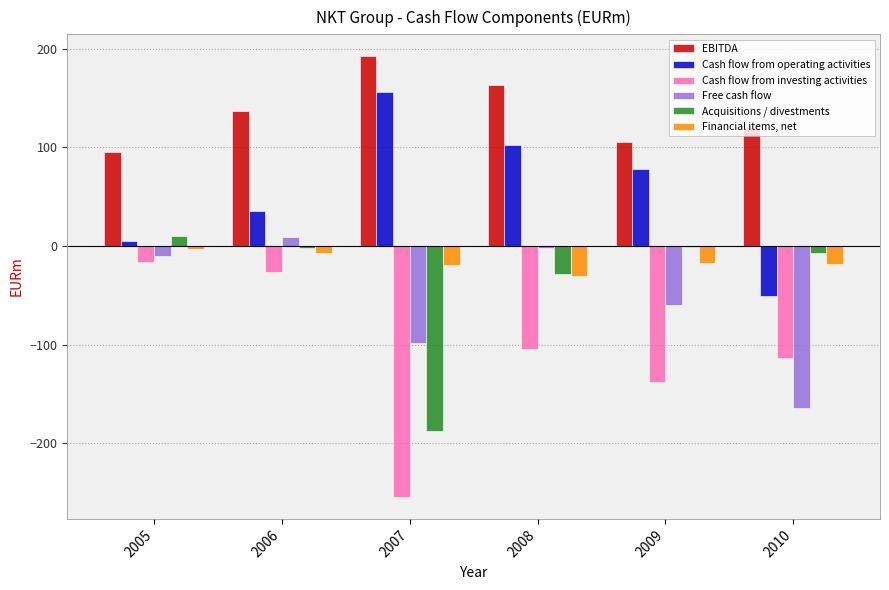

What is the difference between the second highest and second lowest values in the EBITDA series?

58.4